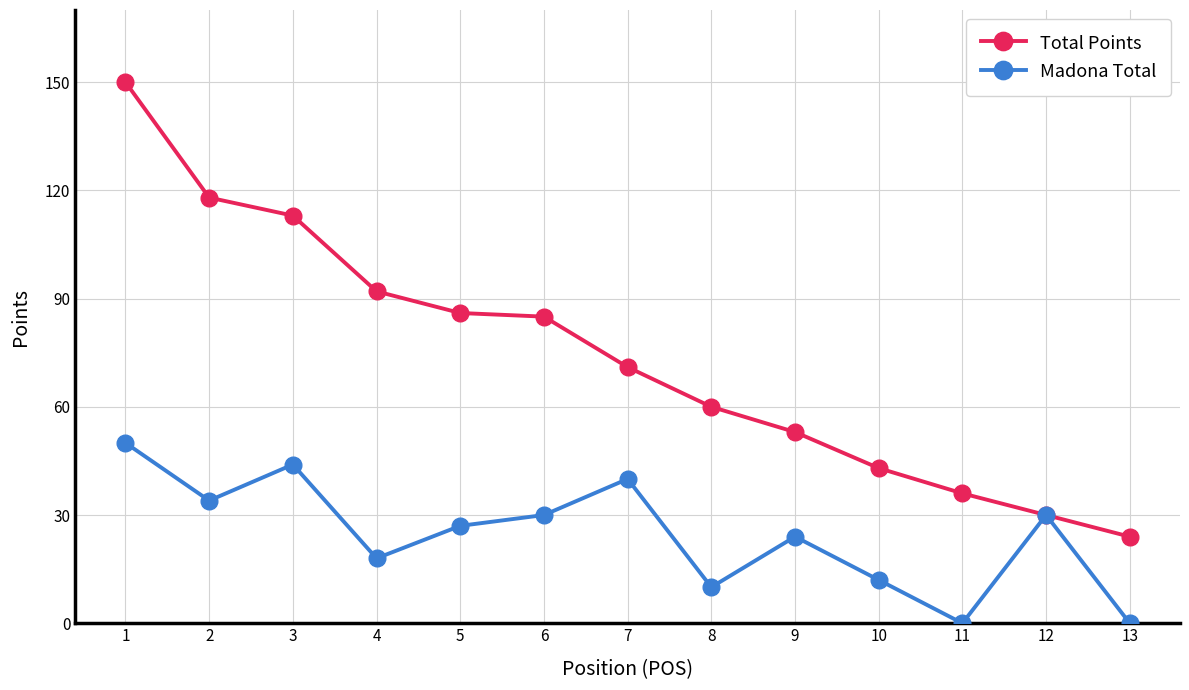

Which series has the widest spread of values?

Total Points